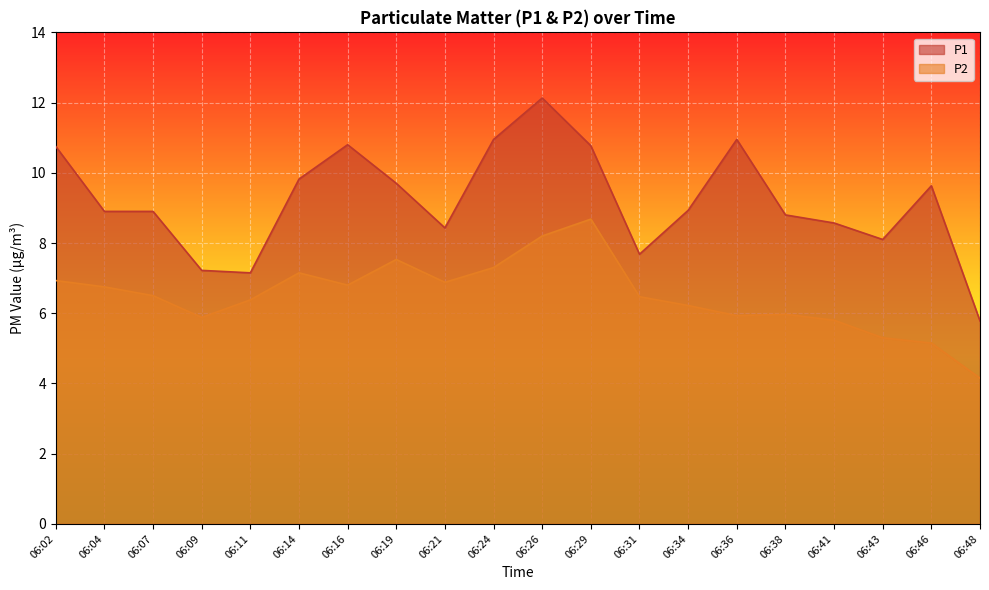

Reading left to right, extract all data points from this chart.

P1: 10.8	8.9	8.9	7.2	7.2	9.8	10.8	9.7	8.4	10.9	12.1	10.8	7.7	8.9	10.9	8.8	8.6	8.1	9.6	5.8
P2: 6.9	6.8	6.5	5.9	6.4	7.2	6.8	7.5	6.9	7.3	8.2	8.7	6.5	6.2	5.9	6.0	5.8	5.3	5.2	4.2